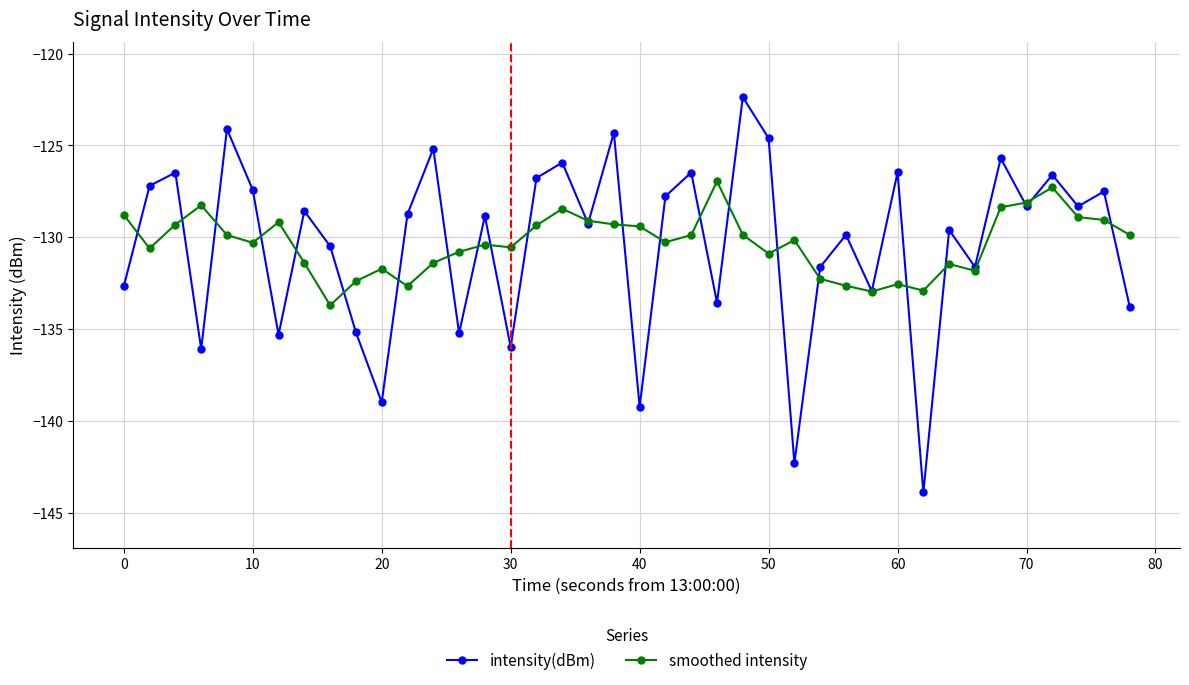

What is the lowest value of the smoothed intensity series?

-133.7